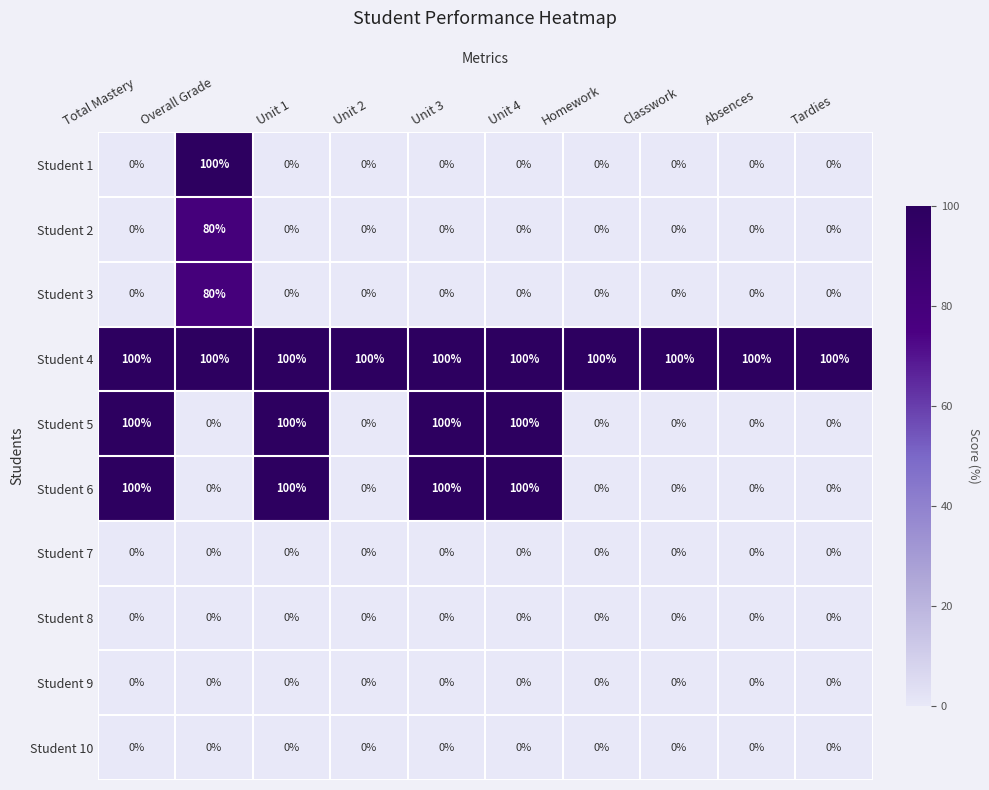

What is the difference between the Student 6 values at Homework and Unit 4?

100